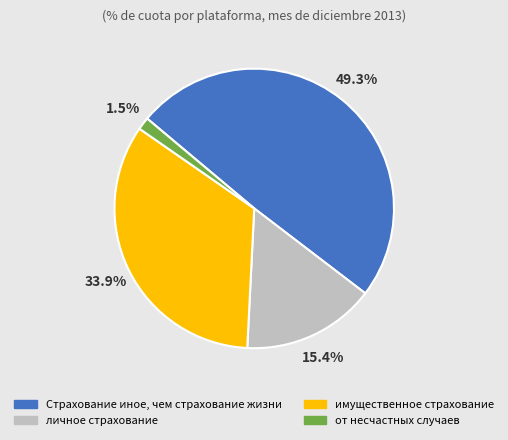

To the nearest percent, what is the difference between the largest and smallest slice percentages?

48%